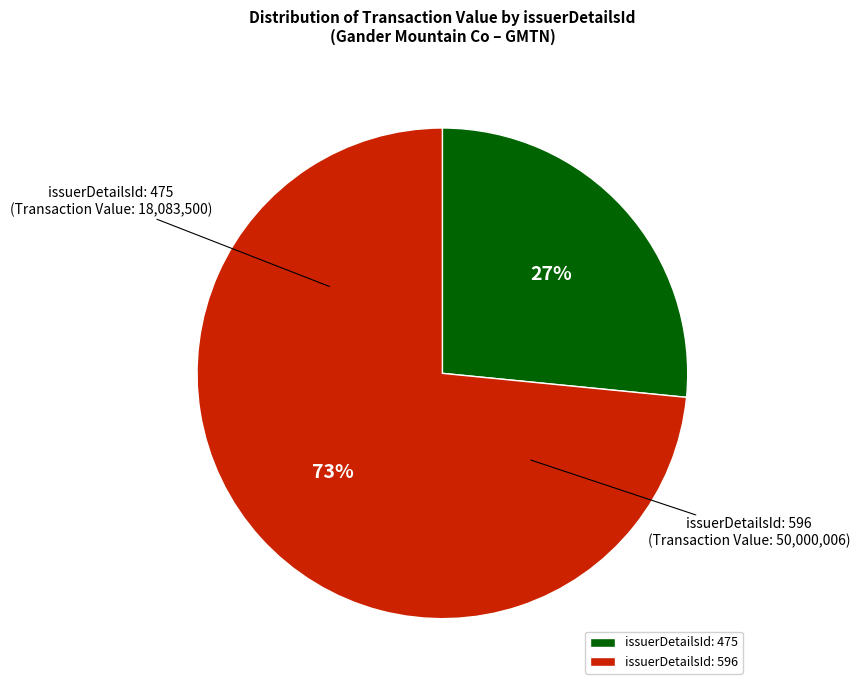

The issuerDetailsId: 596 slice represents 59% of the pie. True or false?

False